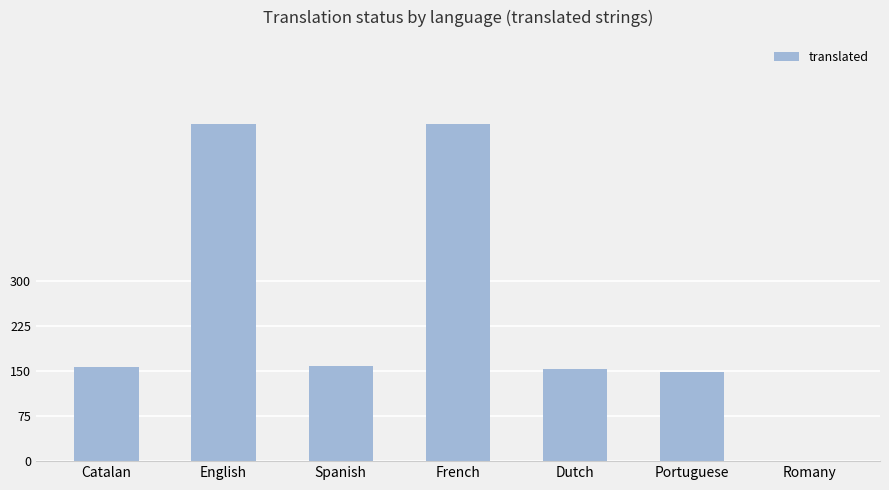

What is the approximate value at English?

561